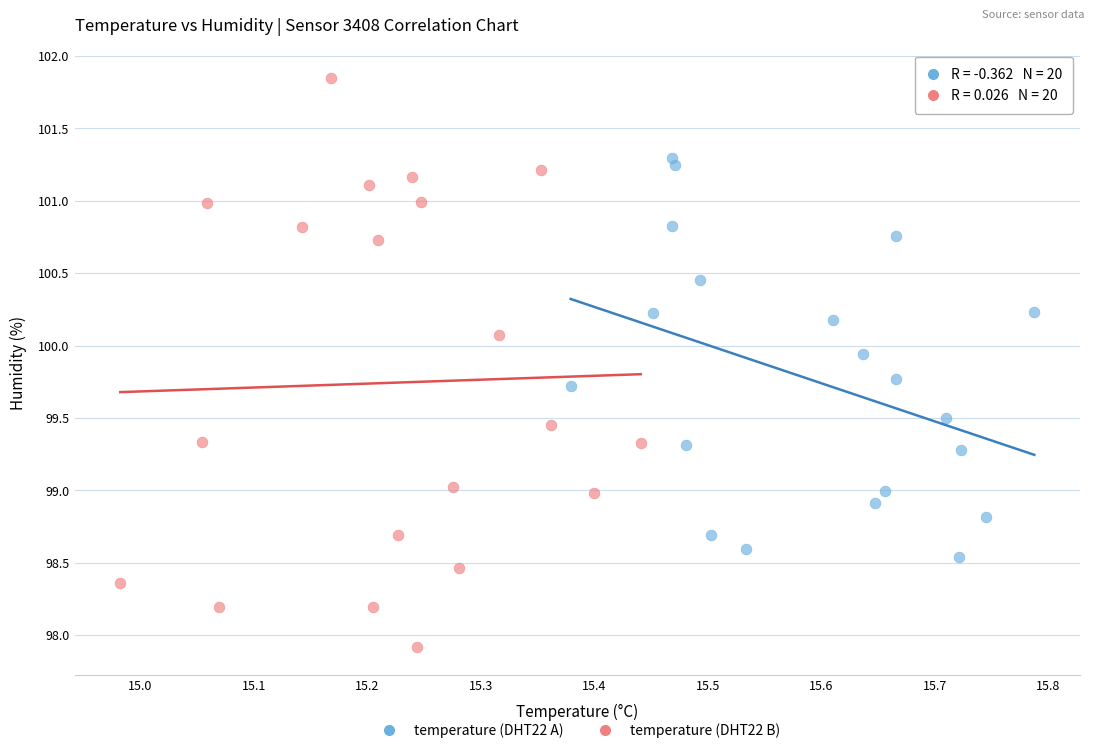

Which series contains the highest Y value?

temperature (DHT22 B)